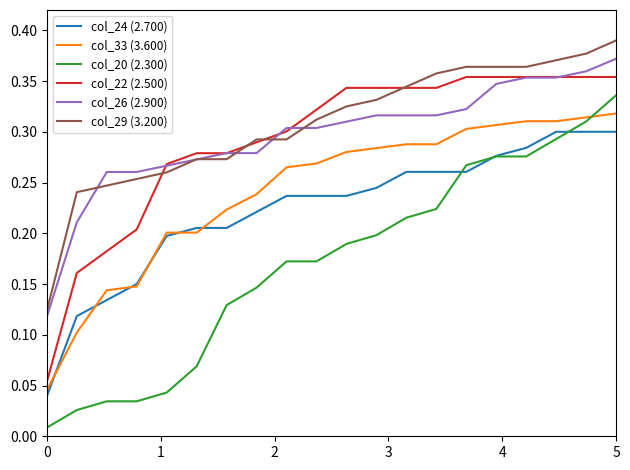

Which series has the largest range (max minus min)?

col_20 (2.300)